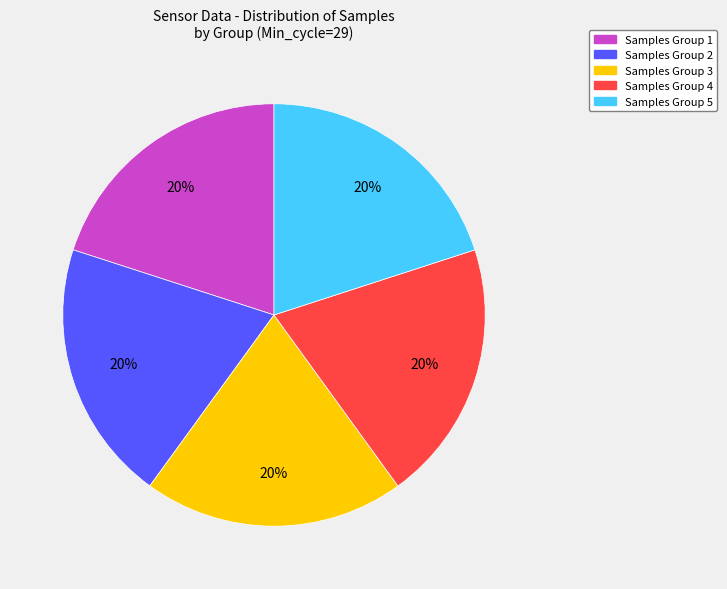

Does any single category account for the majority?

No